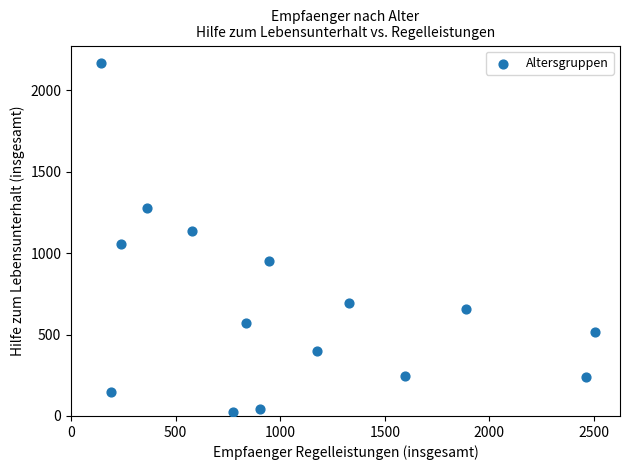

What is the range of X values (max minus min)?

2363